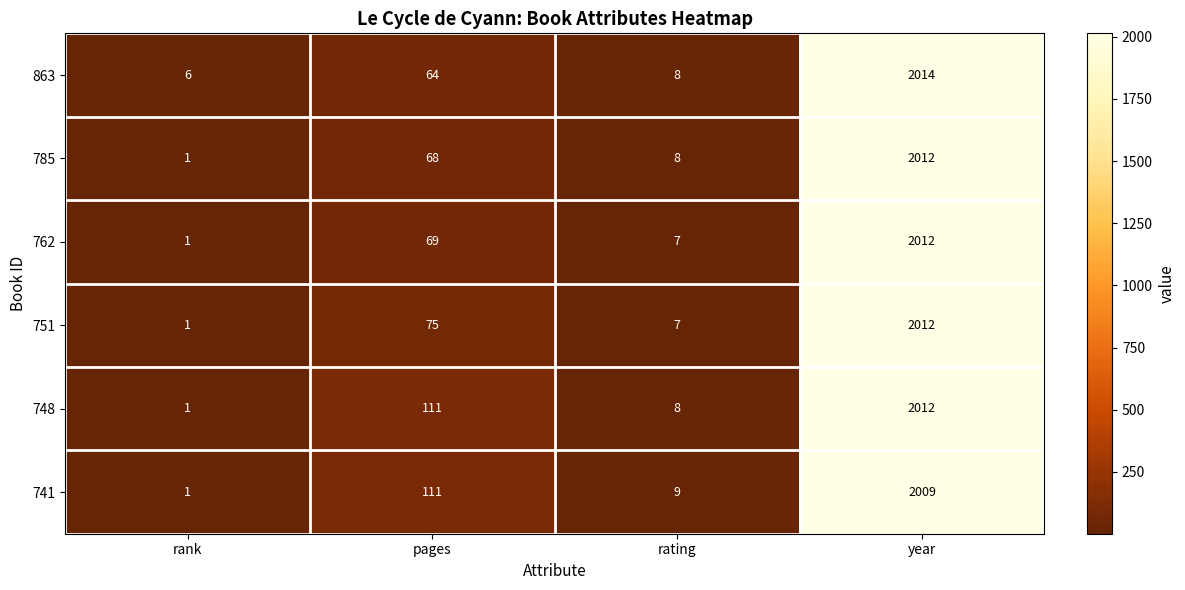

Which series has the largest total across all categories?

748